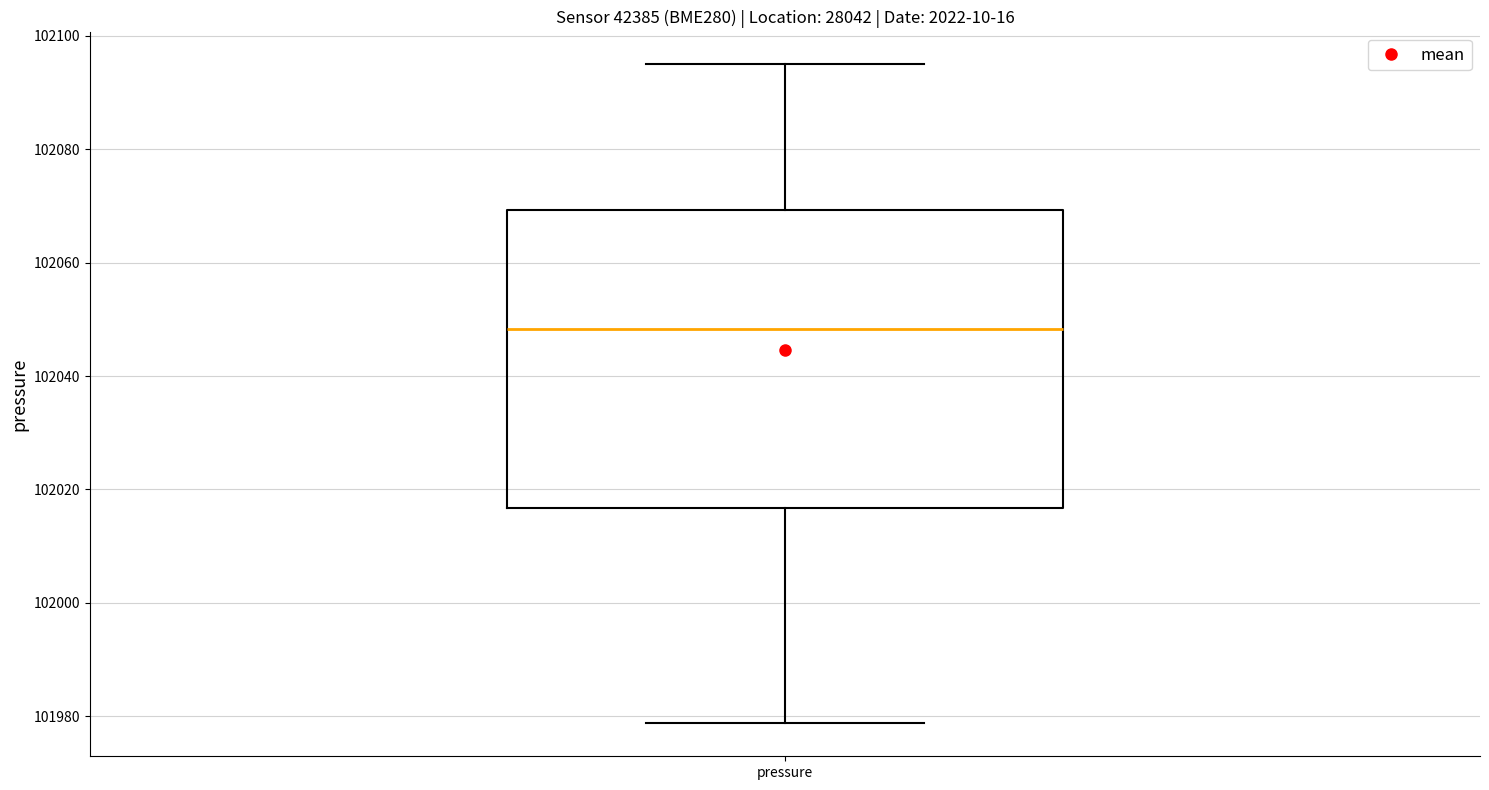

Where does the upper whisker of the box for pressure end on the y-axis? The values are not printed on the chart, so give them approximately, as read against the axis.

102094